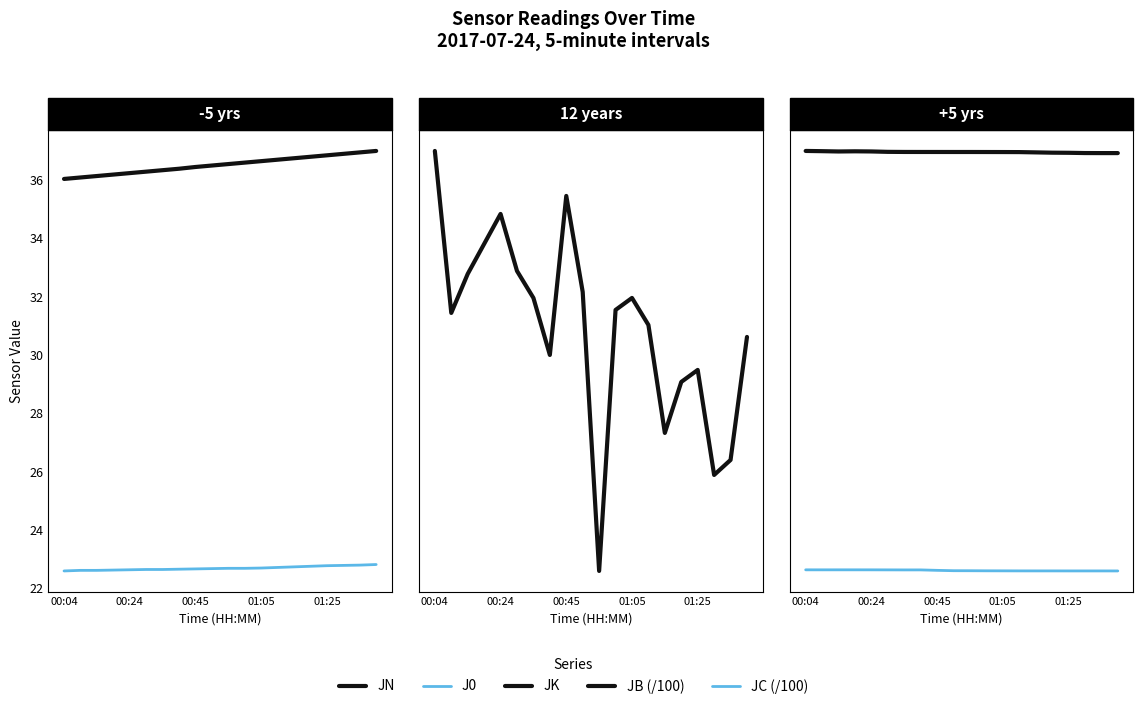

What is the value of the JN point at the 2nd from the left?

36.1